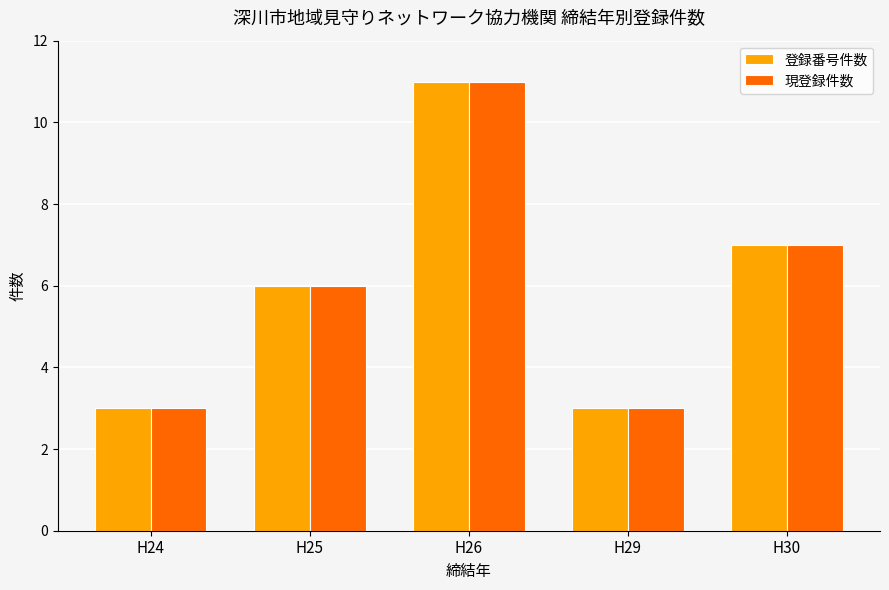

What are all the series names shown in the legend?

登録番号件数, 現登録件数